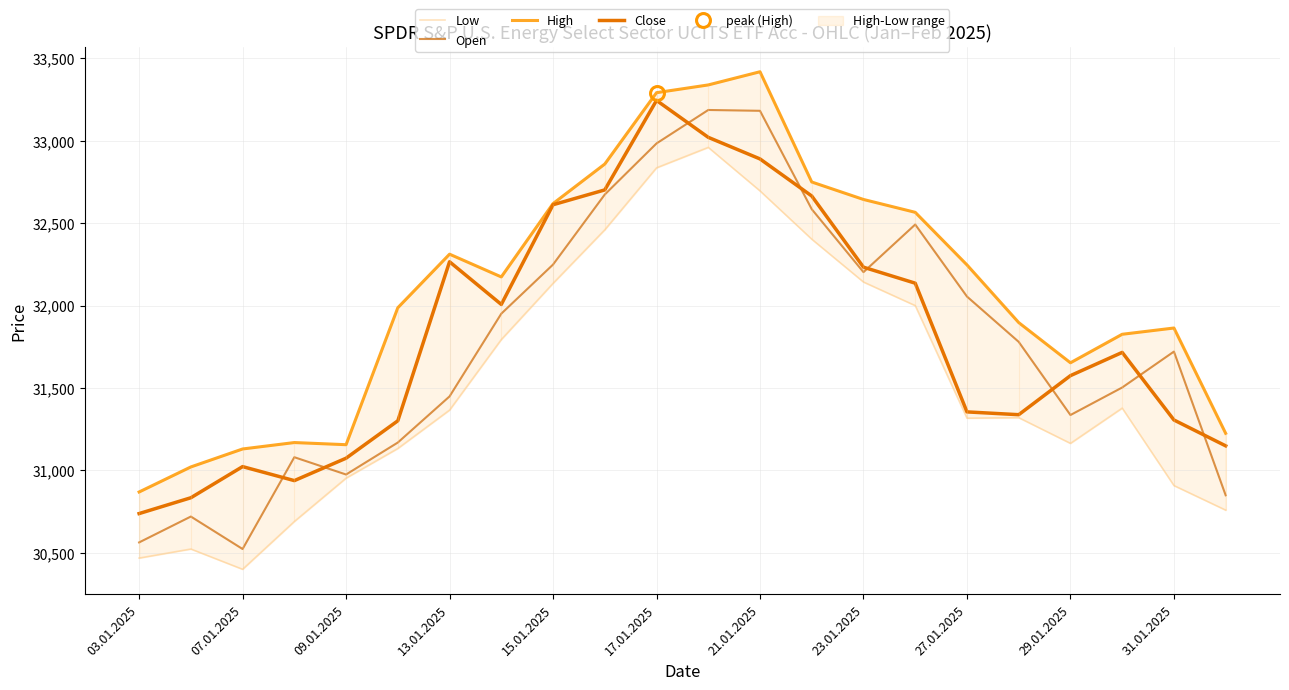

Which series has the largest total across all categories?

High